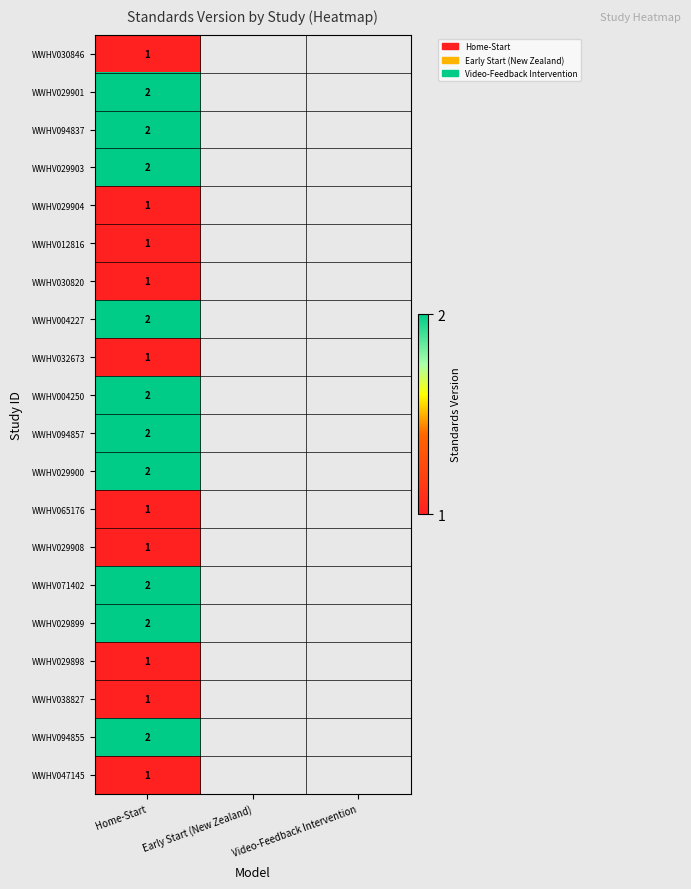

What is the smallest value displayed?

1.0